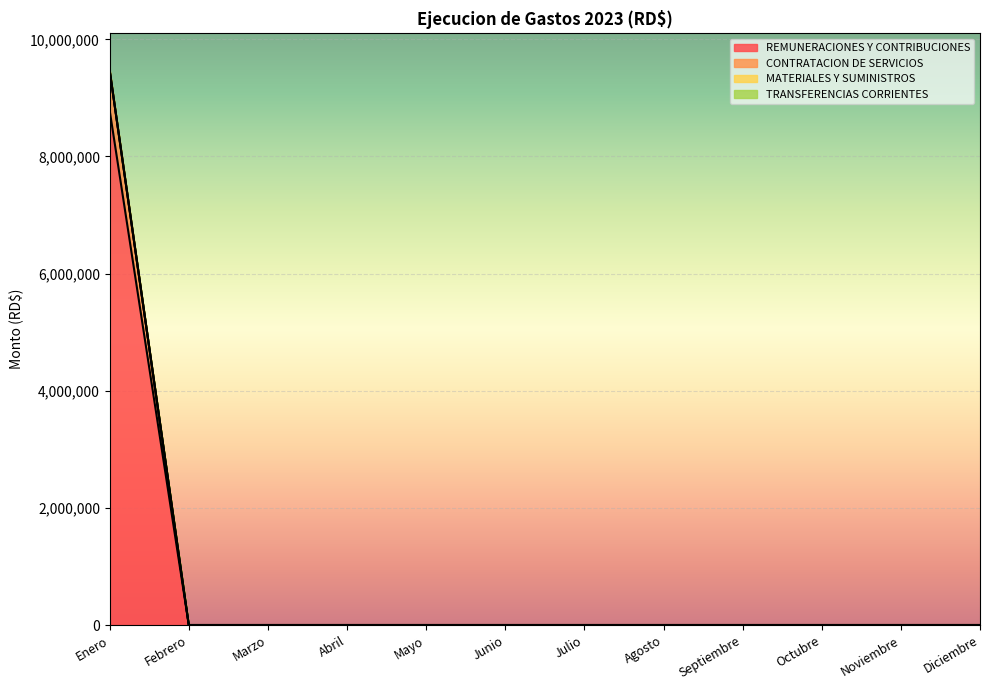

How many positive values does the REMUNERACIONES Y CONTRIBUCIONES series have?

1